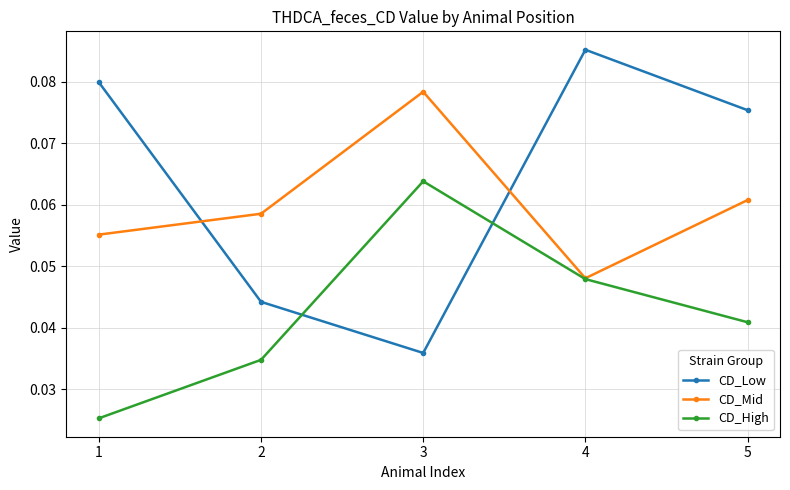

Does the chart have visible grid lines?

Yes